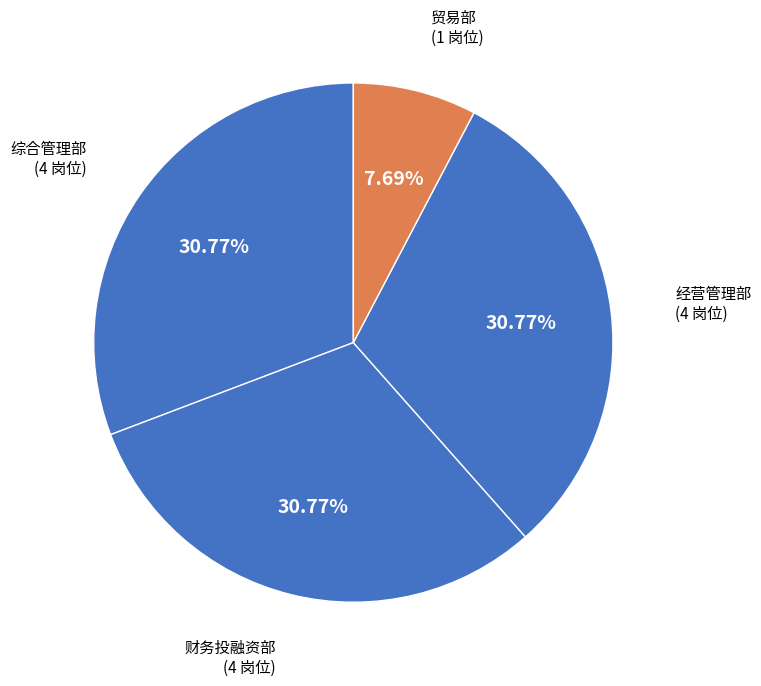

Does 贸易部 represent more than half of the total?

No